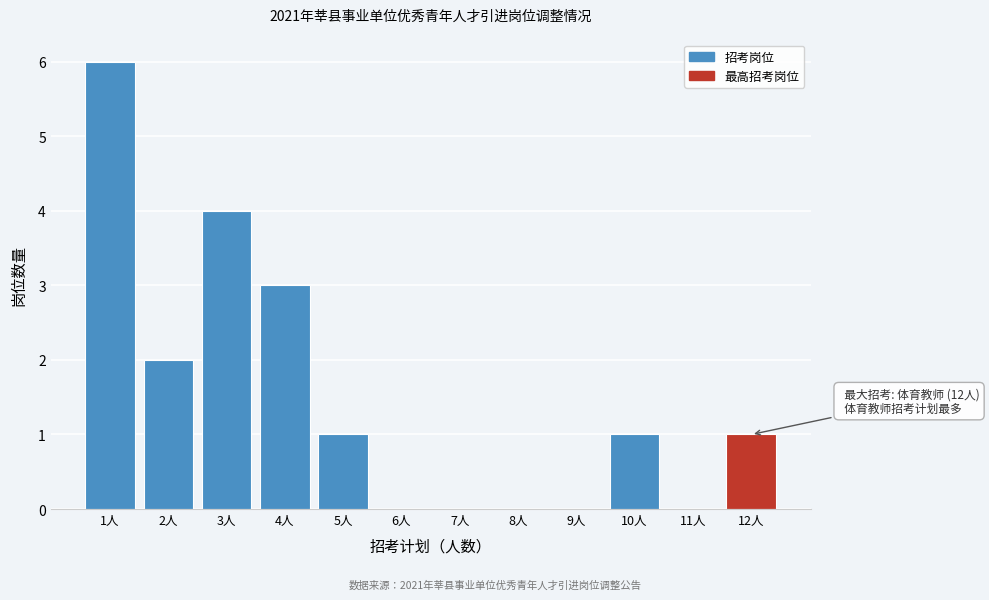

Which range on the x-axis has the tallest bar?

0.5 to 1.5